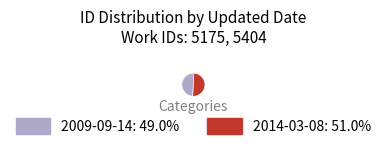

Which category has the smallest portion of the pie?

2009-09-14